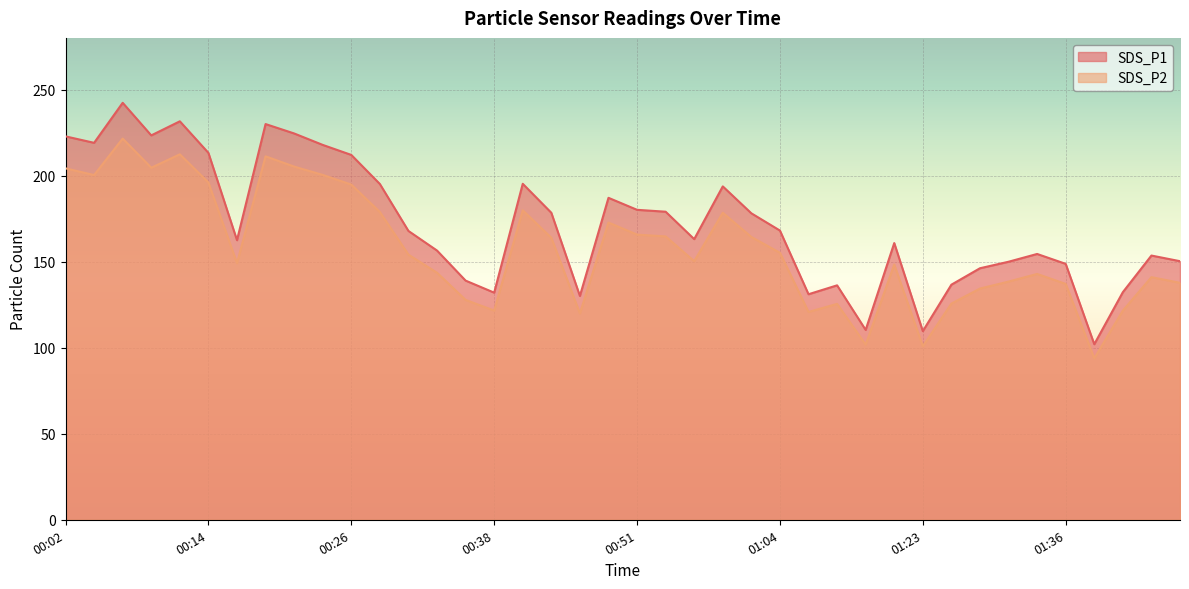

True or false: SDS_P2 and SDS_P1 cross at least once.

False